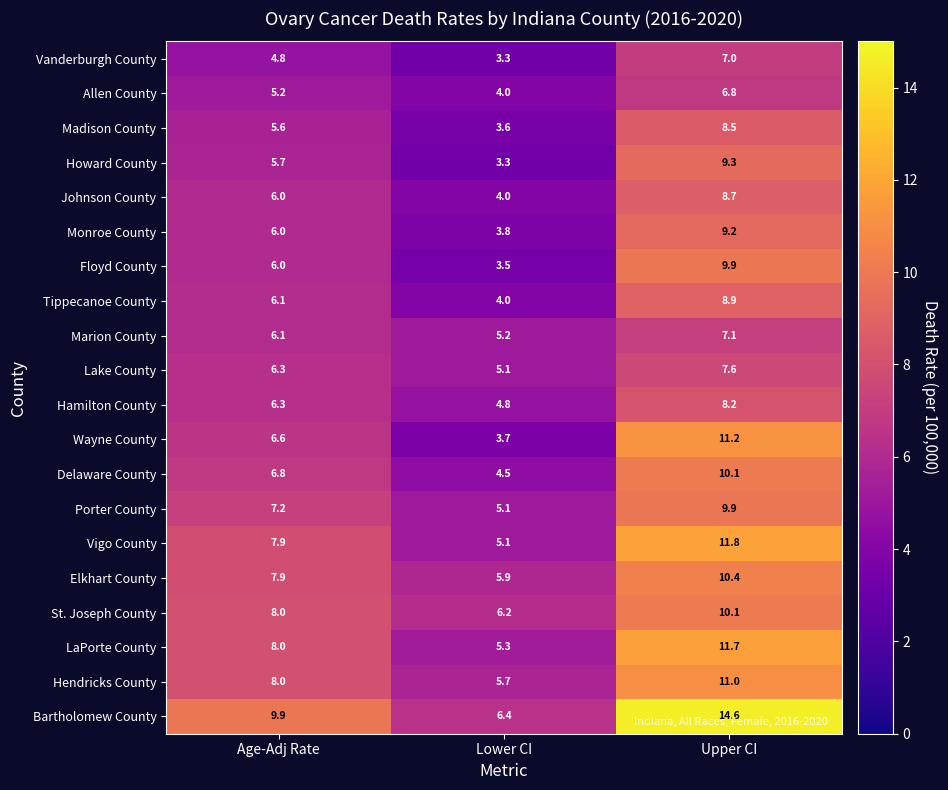

Is it true that Howard County equals 14.0 at Upper CI?

False